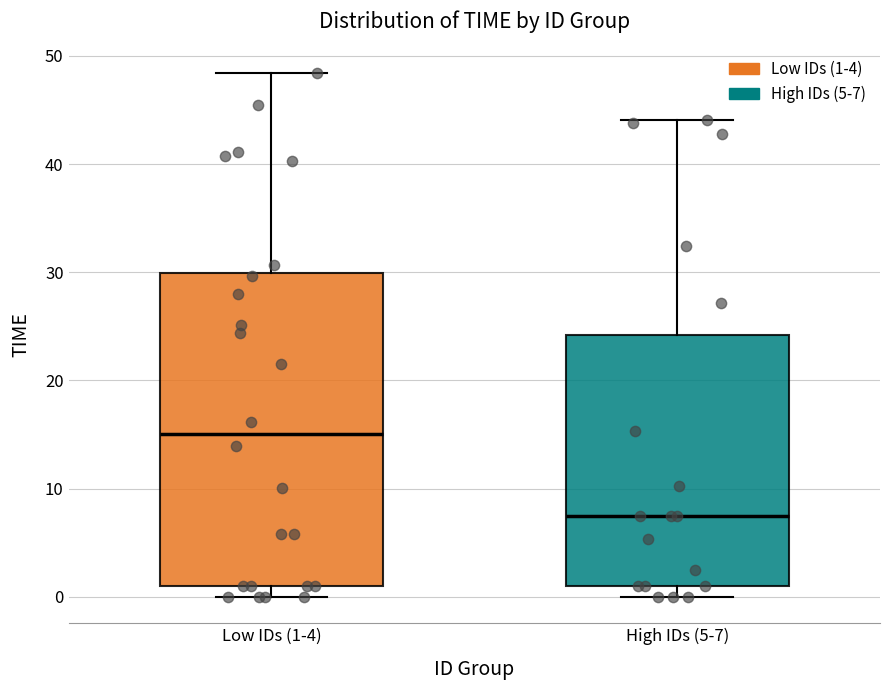

Reading left to right, read every box against the y-axis: the position of its median line, the range the box covers, and the ends of its whiskers. The values are not printed on the chart, so give them approximately, as read against the axis.

Low IDs (1-4): median 15, box 1 to 30, whiskers 0 to 48
High IDs (5-7): median 8, box 1 to 24, whiskers 0 to 44